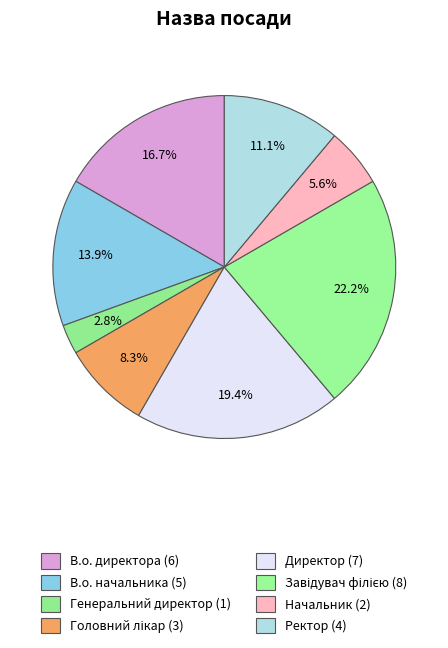

Which category has the biggest portion of the pie?

Завідувач філією